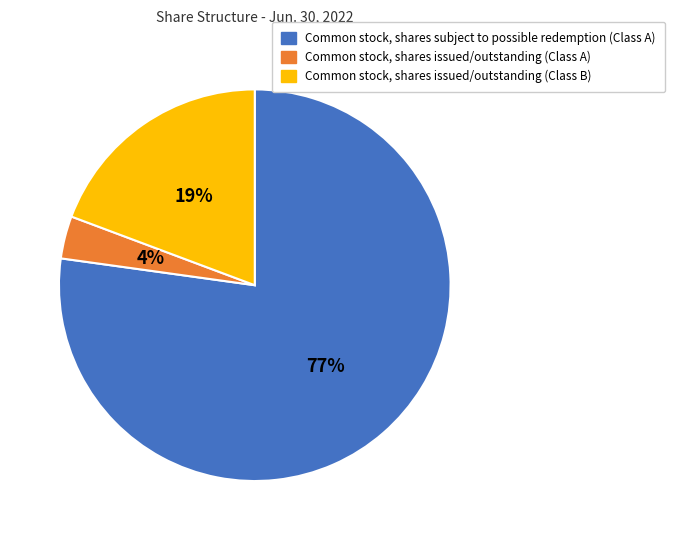

What percentage is the Common stock, shares issued/outstanding (Class B) slice, to the nearest percent?

19%